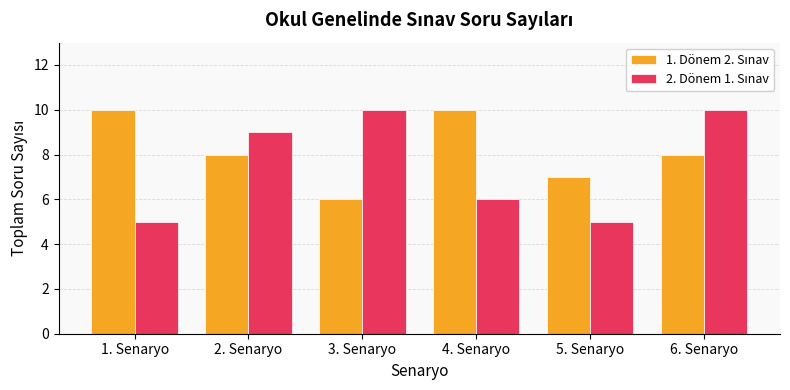

What is the total value across all series at 4. Senaryo?

16